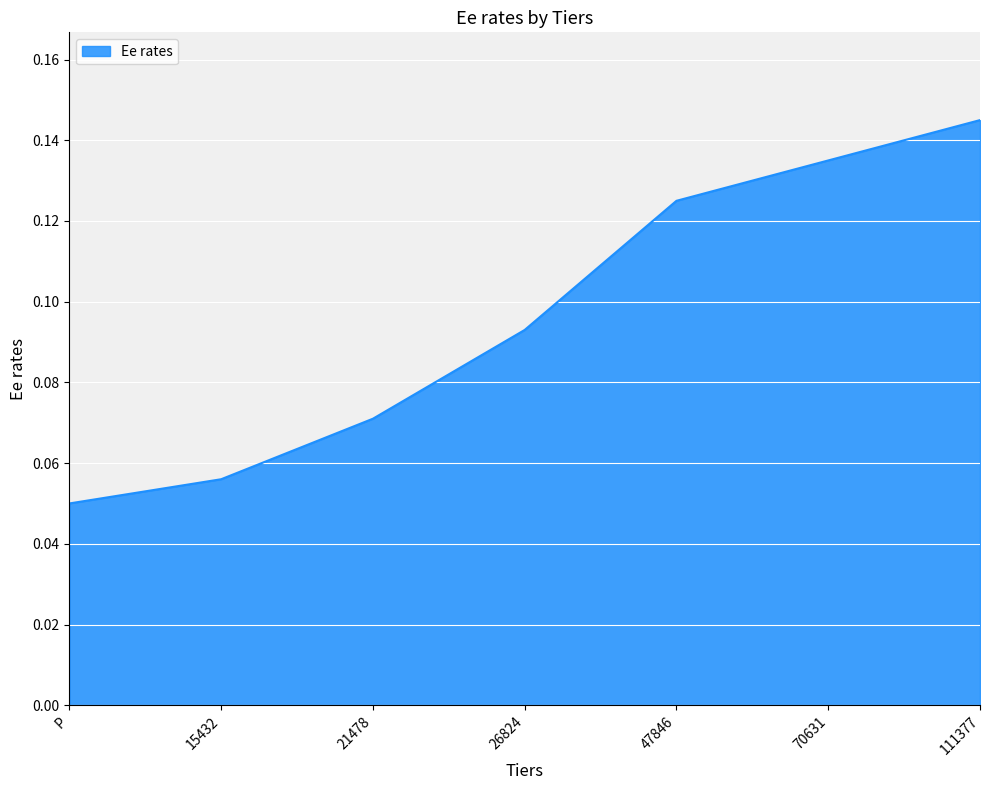

Which has a higher value, 70631 or 47846?

70631